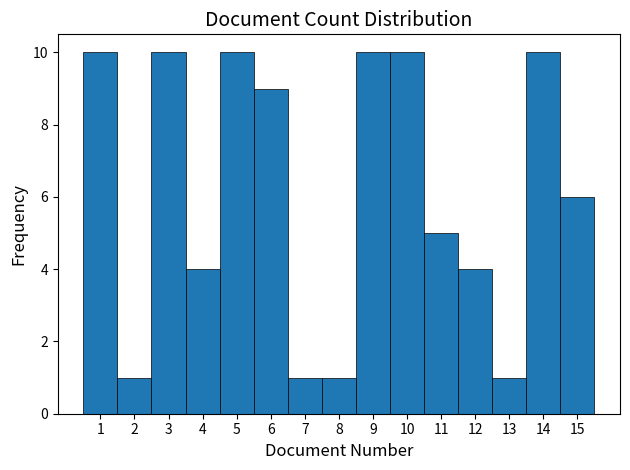

What is the height of the bar covering 10.5 to 11.5 on the x-axis? The values are not printed on the chart, so give them approximately, as read against the axis.

5